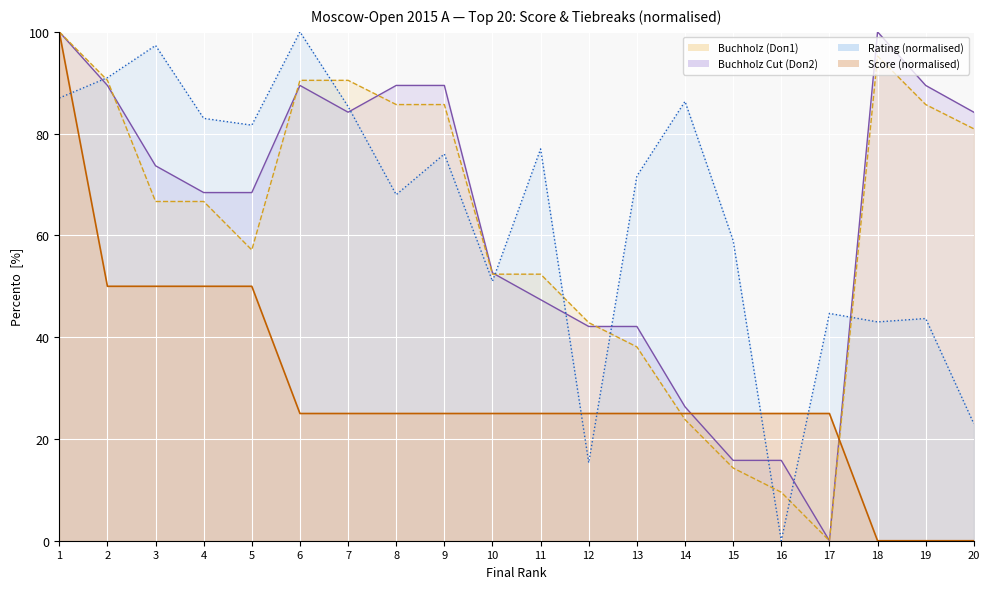

List the series in order of their peak value, lowest first.

Score, Buchholz (Doп1), Buchholz (Doп2), Rating